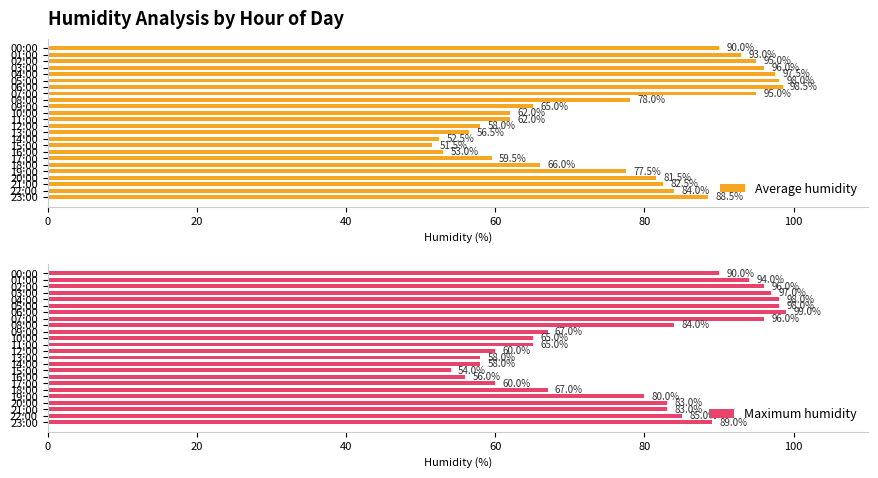

What is the difference between the maximum and second lowest values in the Average humidity series?

46.0